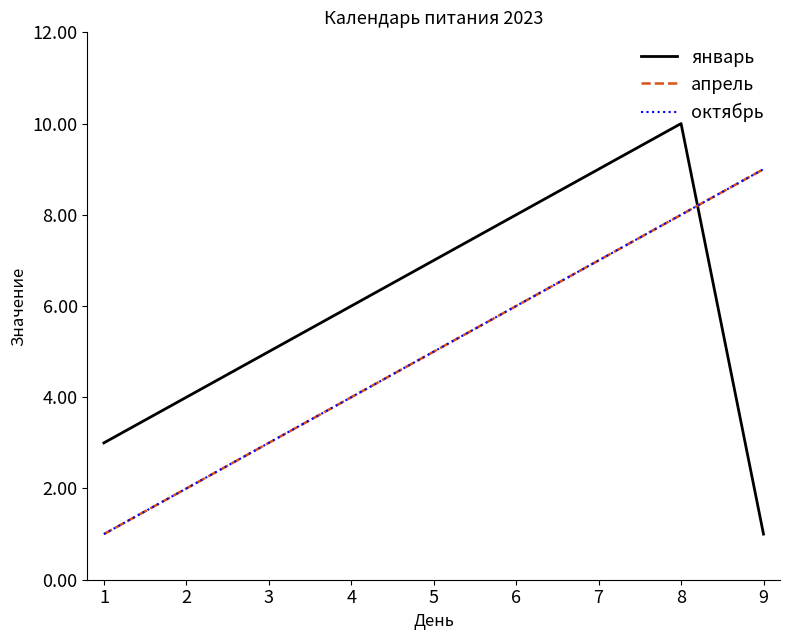

Does the chart display data point markers on the line(s)?

No